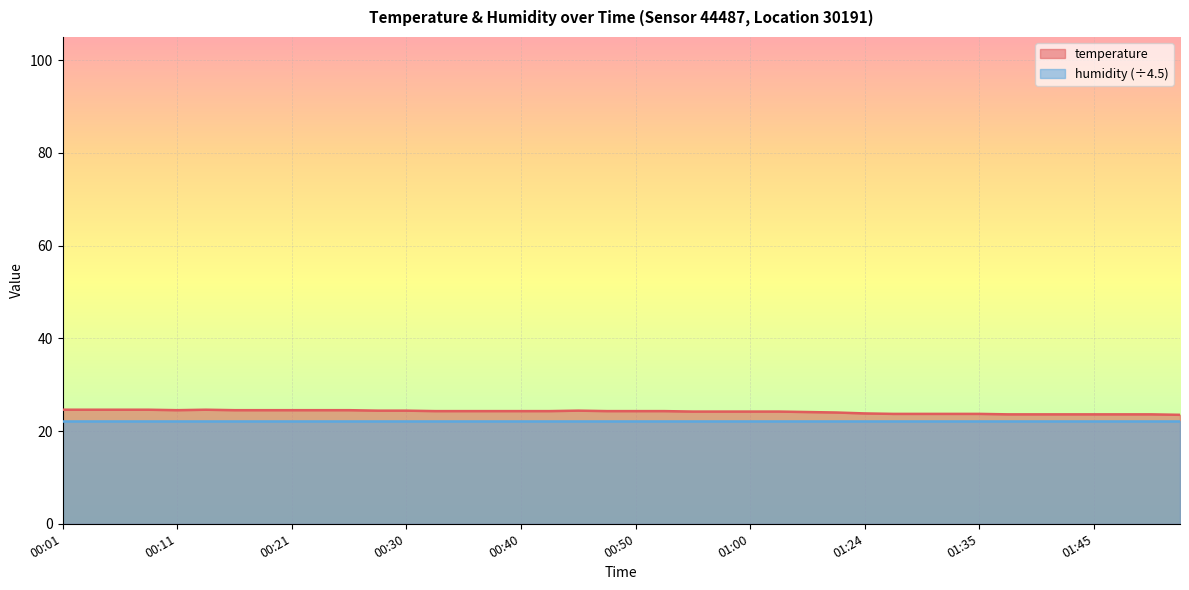

What is the maximum value shown in the chart?

24.6